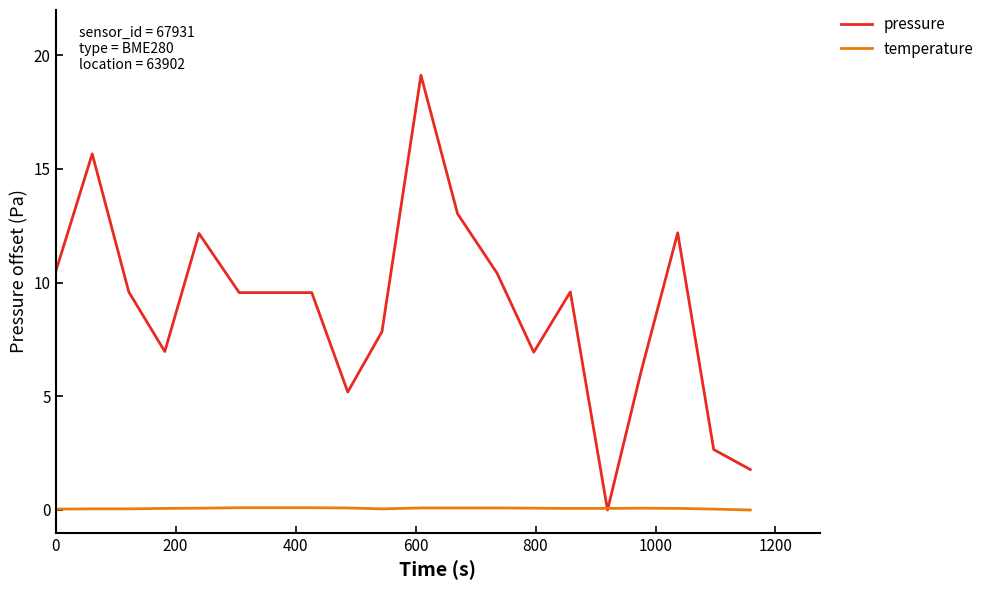

Rank the series by their maximum value, from highest to lowest.

pressure, temperature